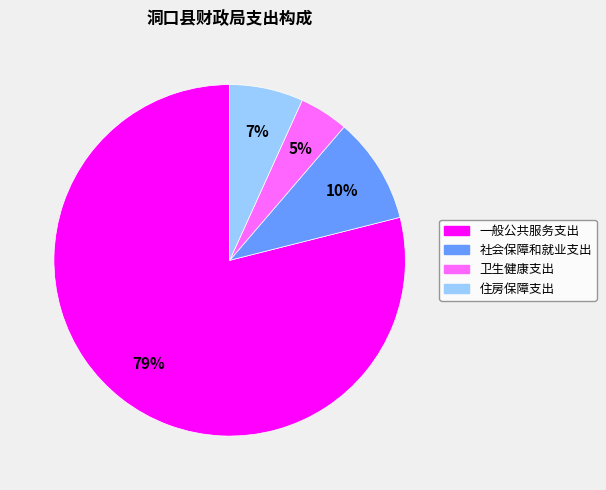

To the nearest percent, what portion does 住房保障支出 represent?

7%